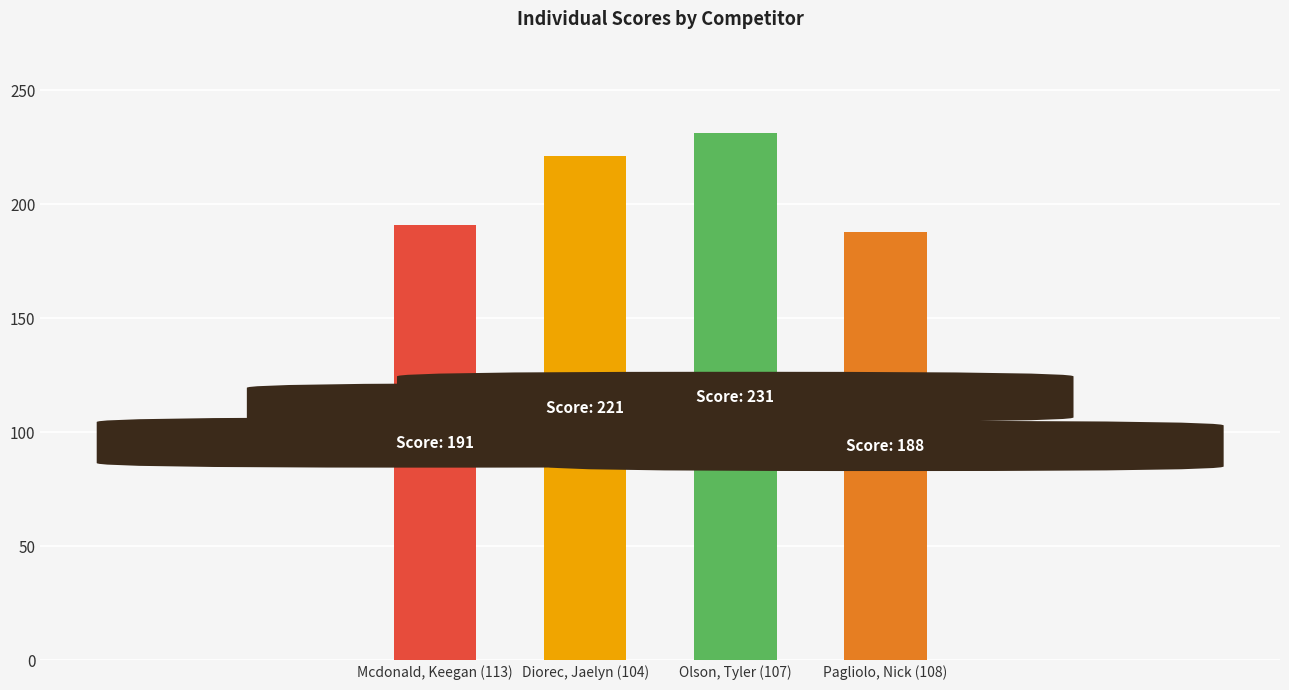

What is the approximate value at Pagliolo, Nick (108)?

188